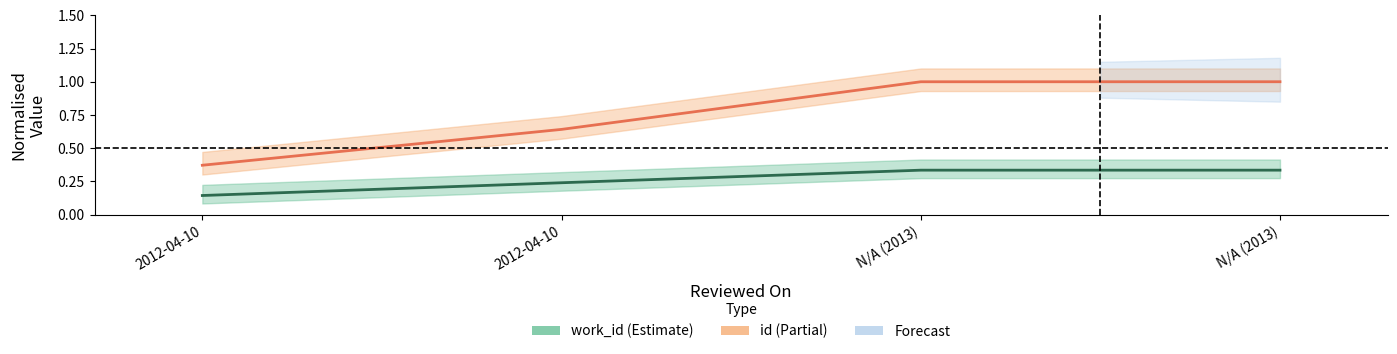

How many lines are shown in the chart?

2